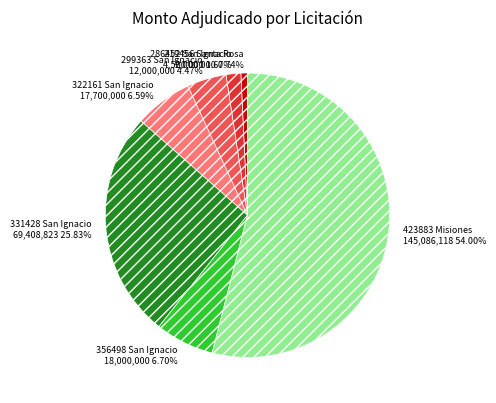

How many slices are in this pie chart?

7